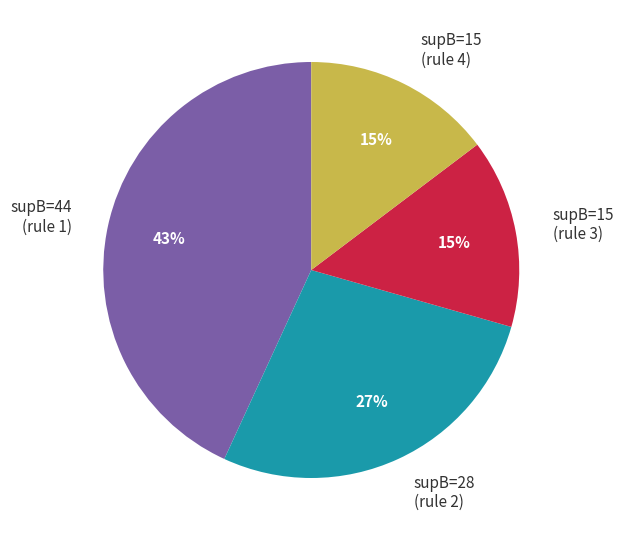

How many segments does this pie chart have?

4